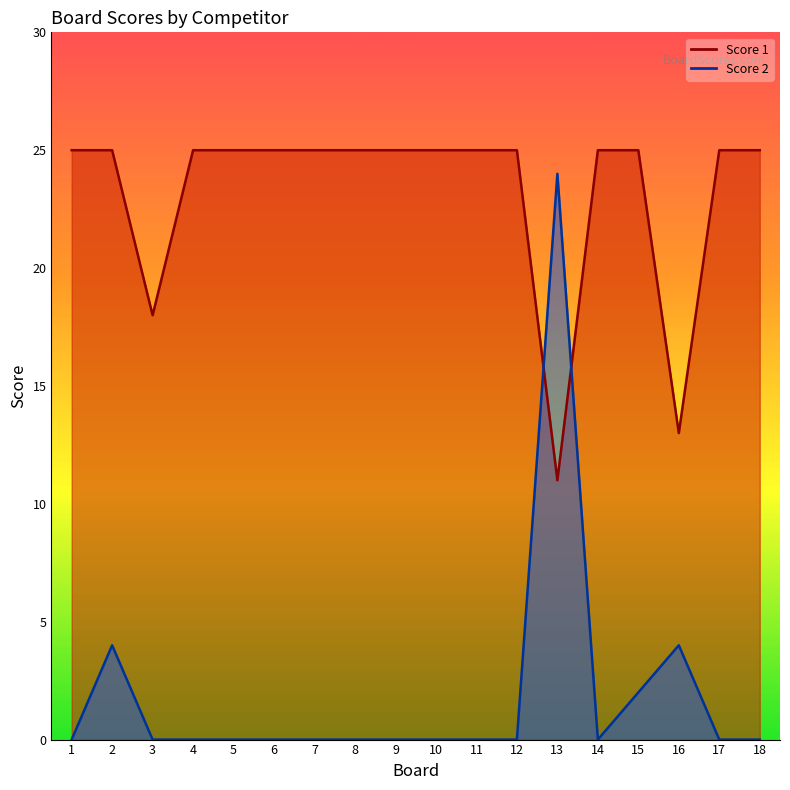

What is the minimum value for Score 1?

11